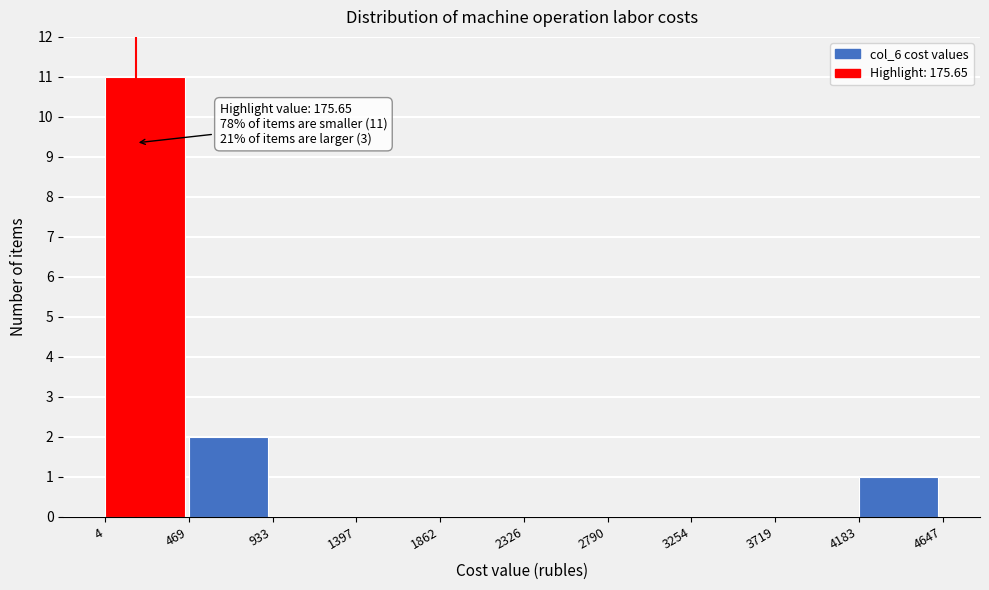

Which range on the x-axis has the tallest bar?

4 to 469